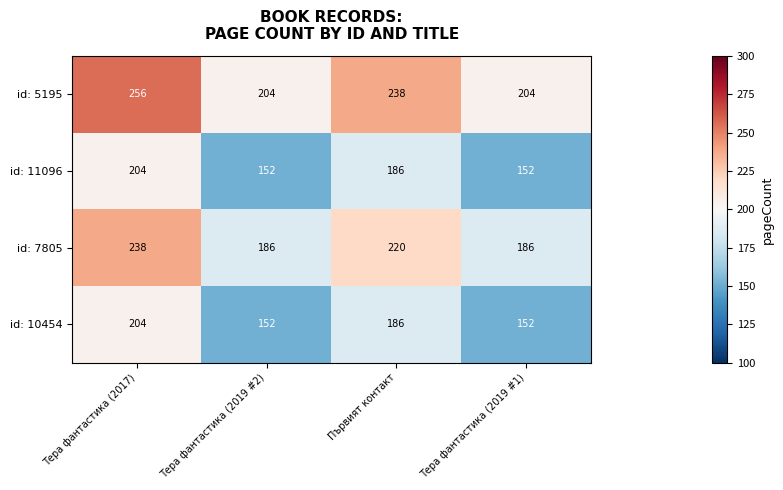

At which category is the sum across all series the highest?

Тера фантастика (2017)